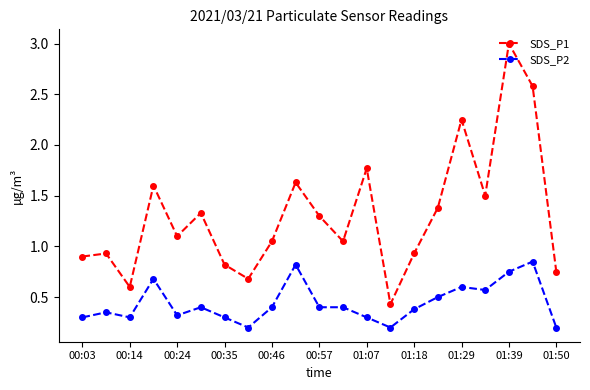

Count the number of data series in this chart.

2